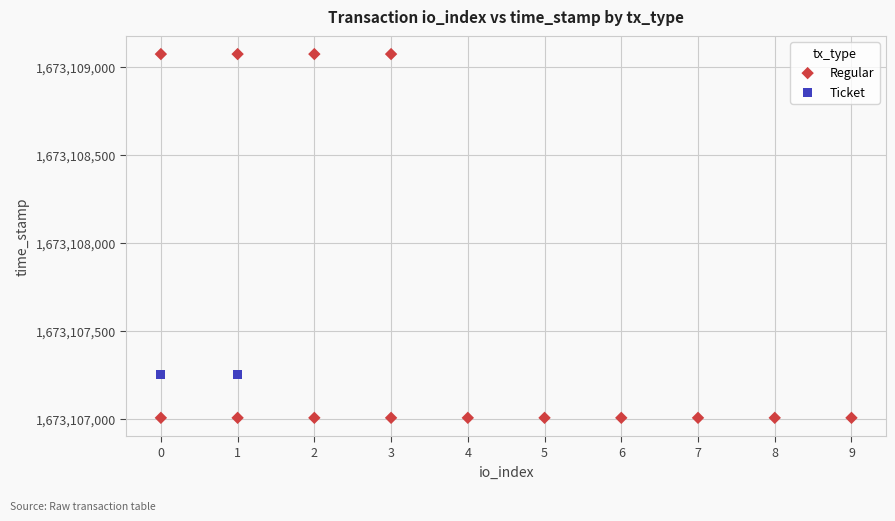

Which series contains the lowest Y value?

Regular